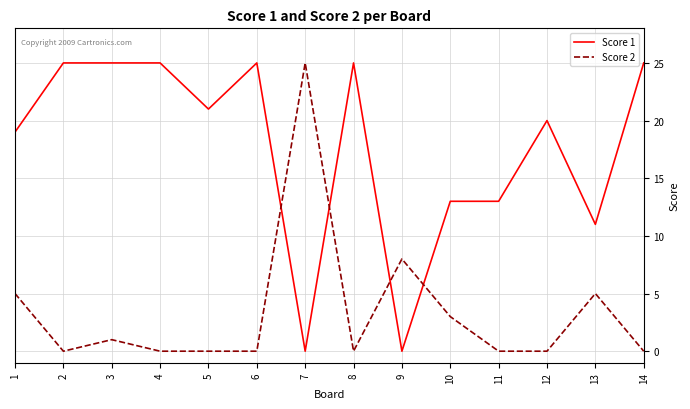

Reading right to left, transcribe all the data shown in this chart.

Score 1: 25	11	20	13	13	0	25	0	25	21	25	25	25	19
Score 2: 0	5	0	0	3	8	0	25	0	0	0	1	0	5